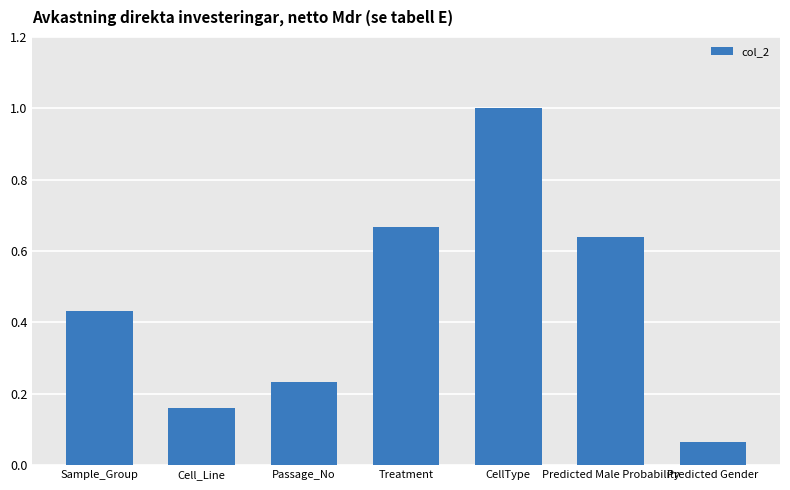

What is the label of the 5th bar from the left?

CellType